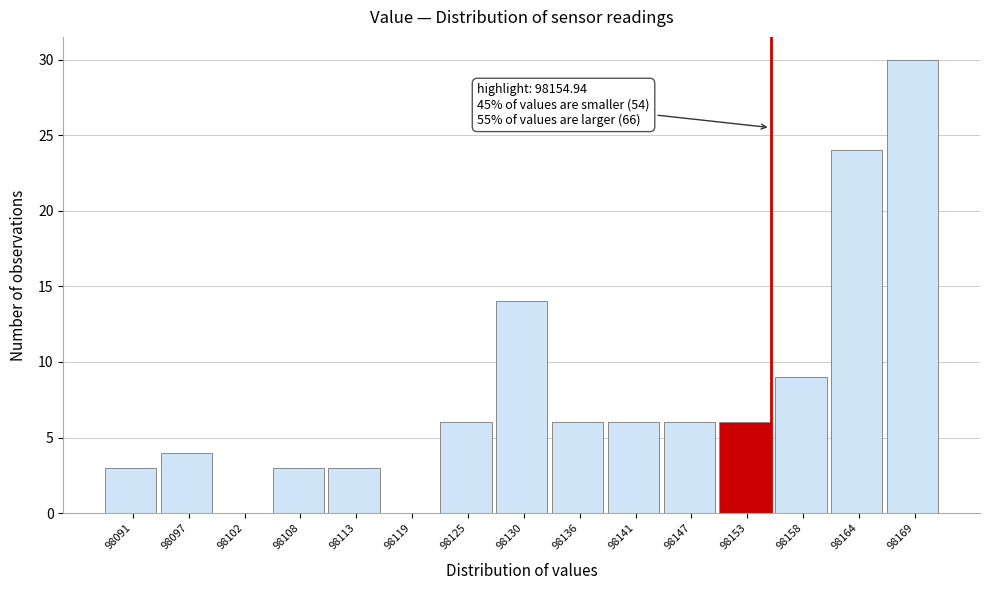

Over which range of the x-axis is the bar tallest?

98167 to 98172